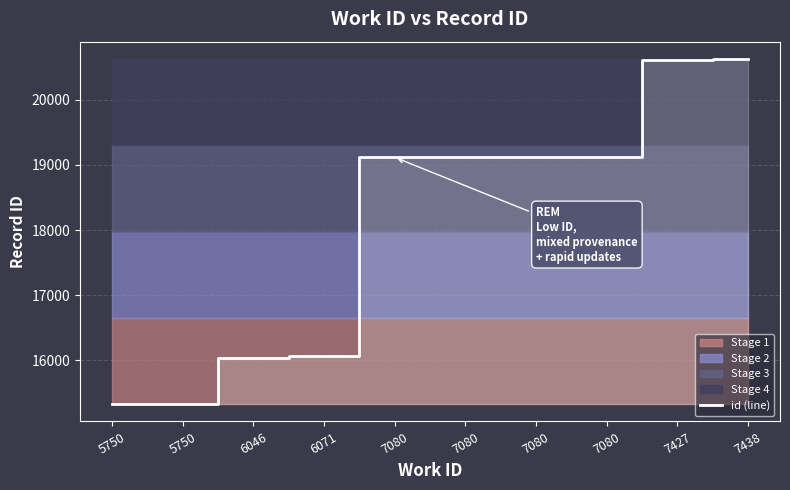

What is the minimum value shown in the chart?

15326